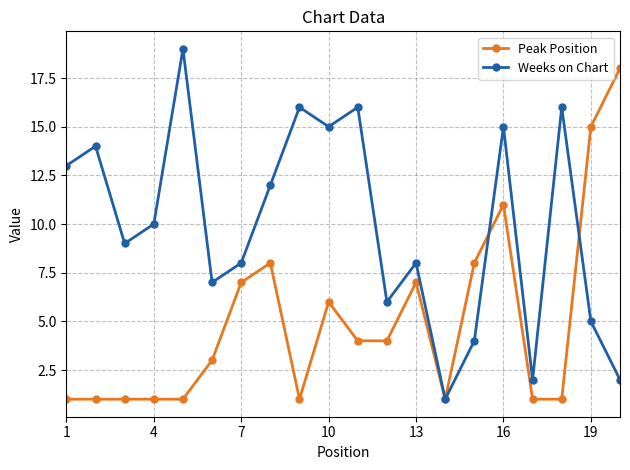

What is the value of the Peak Position point at the 13th from the left?

7